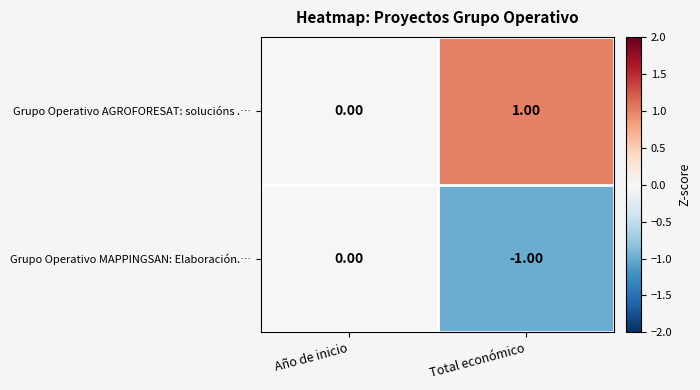

At which label is Grupo Operativo MAPPINGSAN: Elaboración.… closest to 0?

Año de inicio